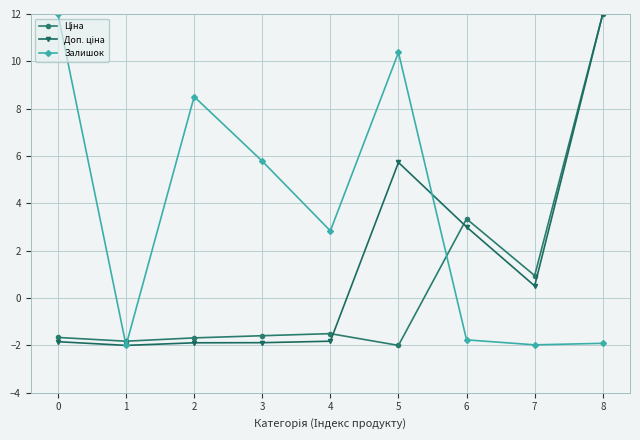

How many values in the Залишок series are below 2?

4